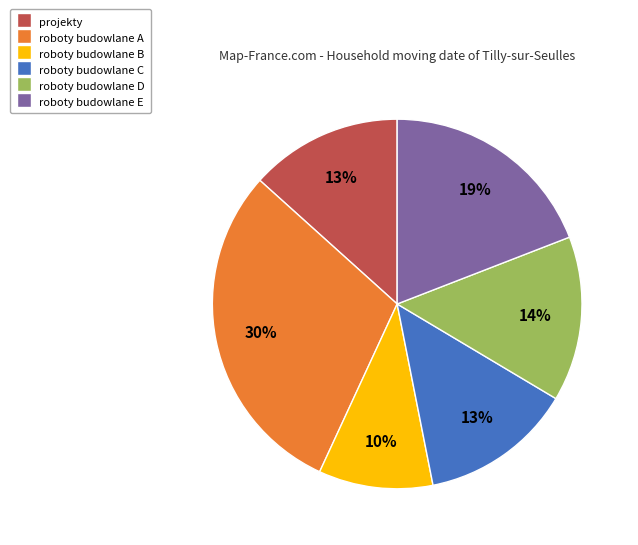

Combined, do roboty budowlane B and roboty budowlane C account for over 50%?

No